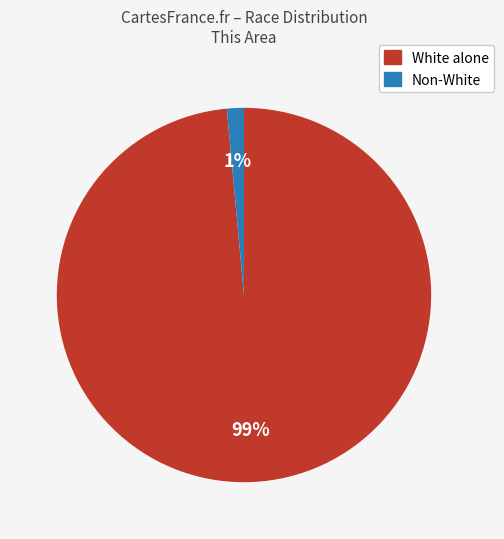

To the nearest percent, what is the average slice percentage?

50%